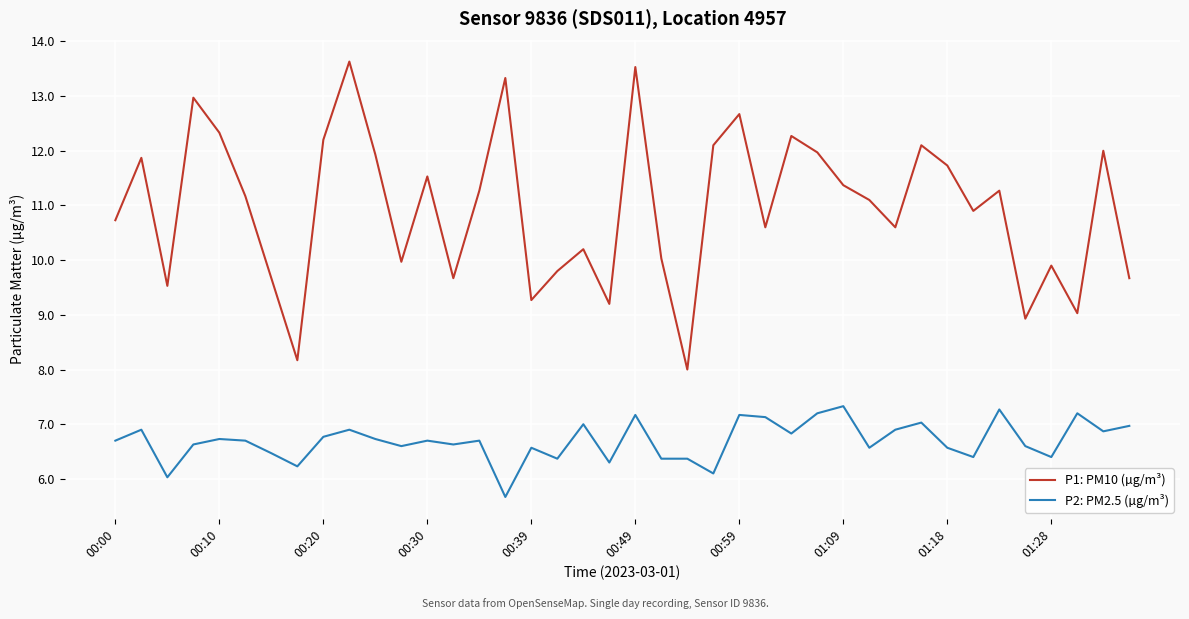

Rank the series by their maximum value, from highest to lowest.

P1: PM10 (µg/m³), P2: PM2.5 (µg/m³)